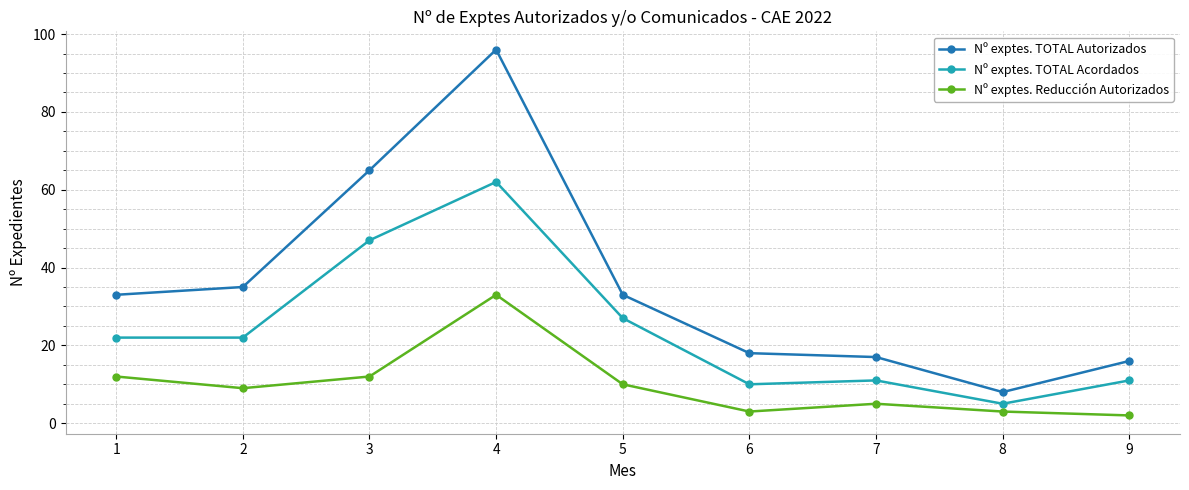

At which category does the chart reach its minimum across all series?

9